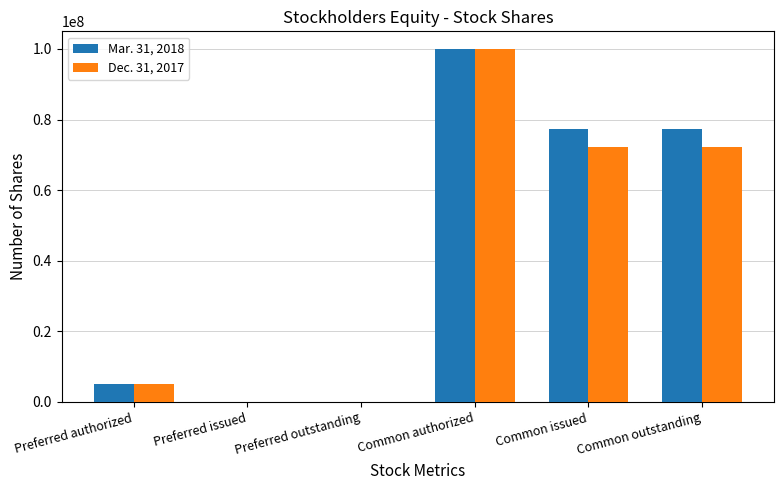

Is it true that Dec. 31, 2017 equals 137866228 at Common authorized?

False